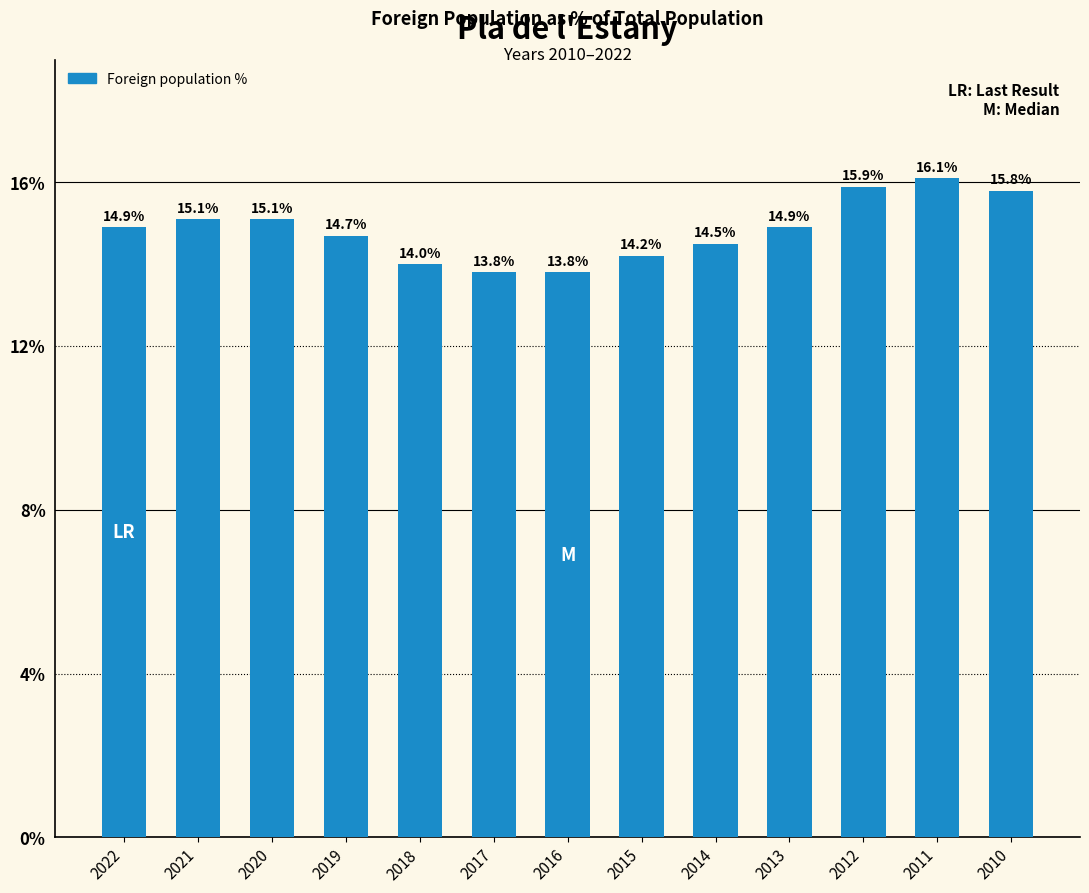

What is the average value?

14.8